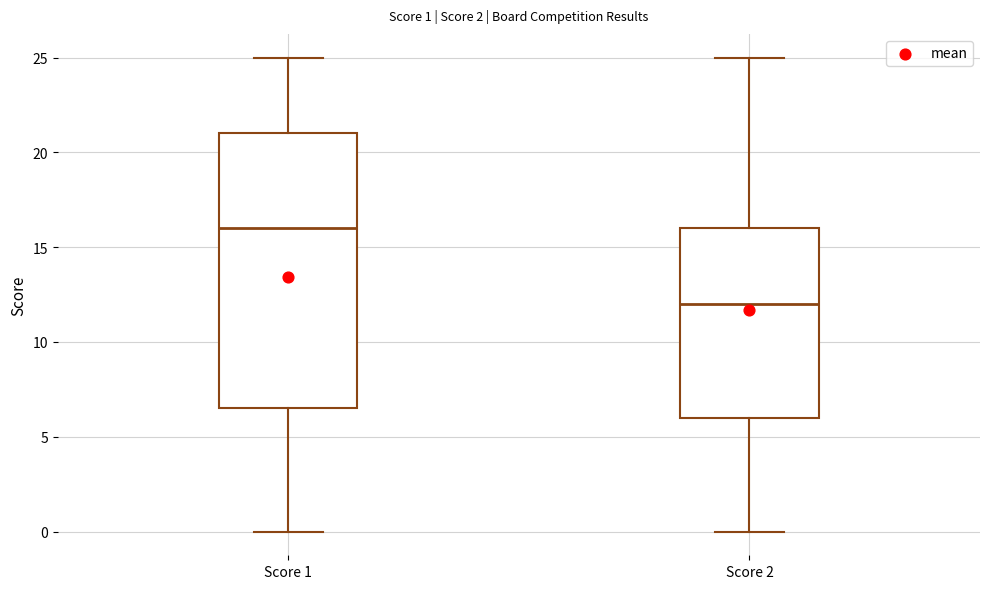

Which box is the tallest, from its lower edge to its upper edge?

Score 1